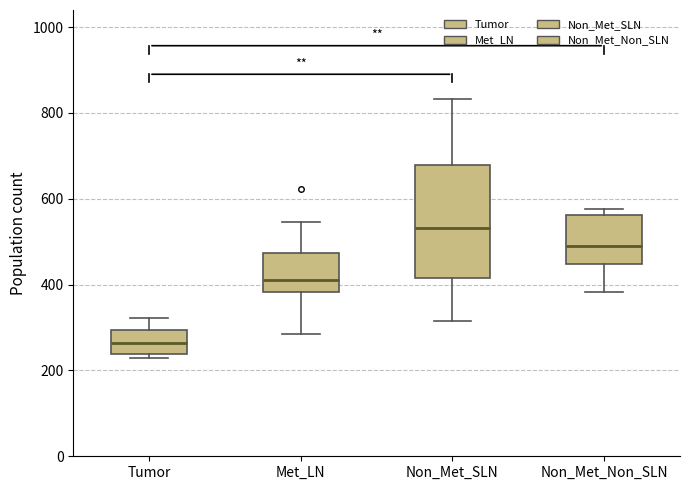

Reading left to right, read every box against the y-axis: the position of its median line, the range the box covers, and the ends of its whiskers. The values are not printed on the chart, so give them approximately, as read against the axis.

Tumor: median 260, box 240 to 300, whiskers 220 to 320
Met_LN: median 420, box 380 to 480, whiskers 280 to 540
Non_Met_SLN: median 540, box 420 to 680, whiskers 320 to 840
Non_Met_Non_SLN: median 480, box 440 to 560, whiskers 380 to 580